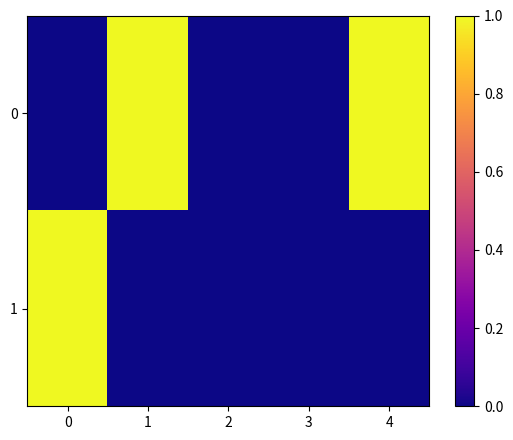

List the series in order of their overall mean, lowest first.

1, 0